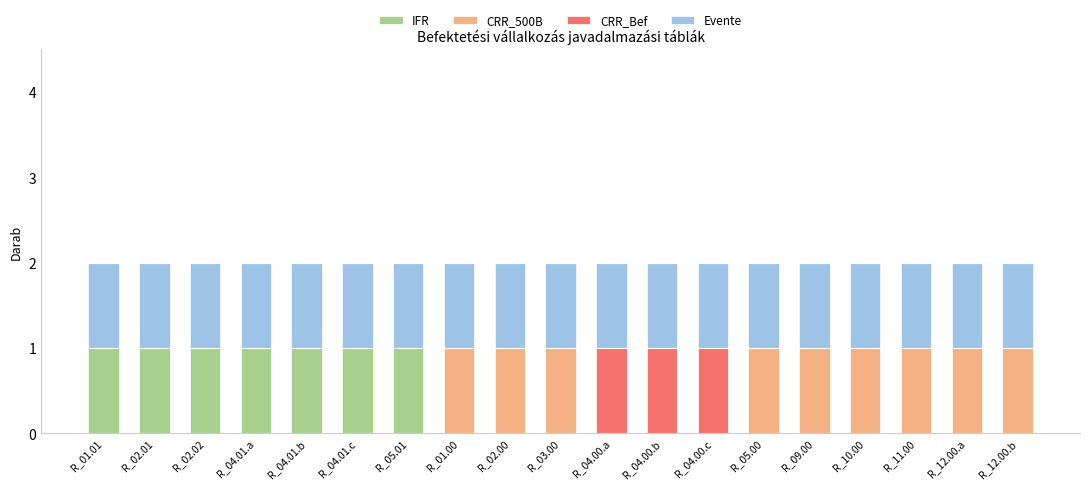

How many categories are shown in the chart?

19